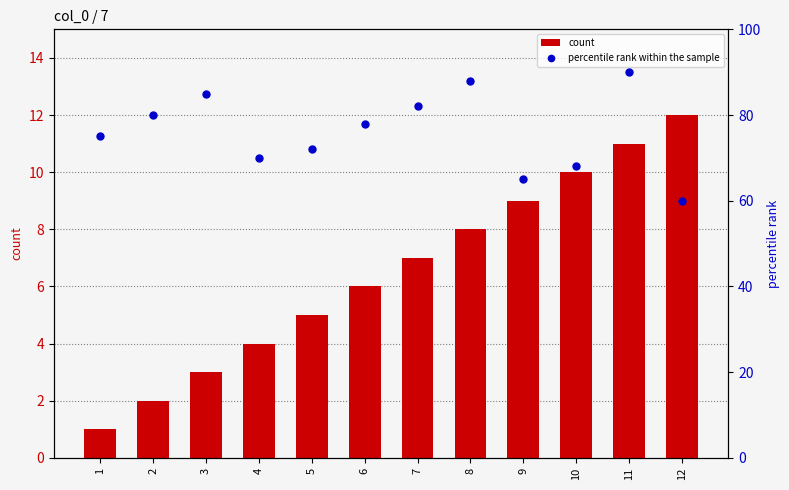

At how many categories does at least one series exceed 51?

12